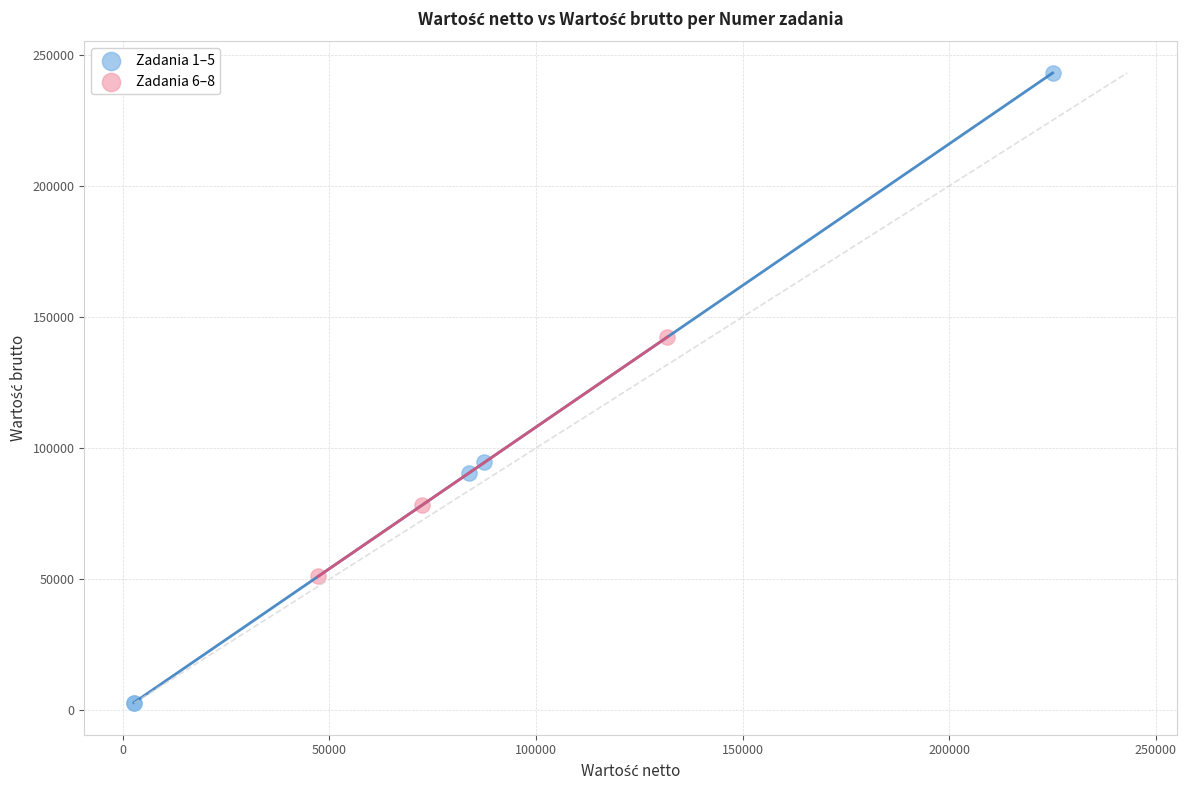

Which series has the widest spread of Y values?

Zadania 1–5